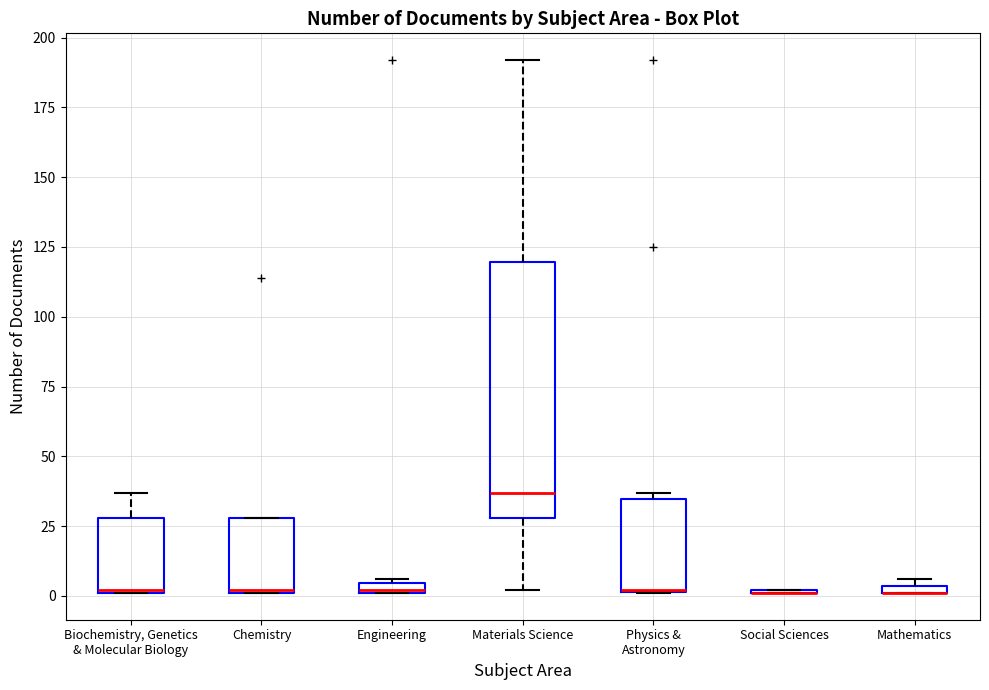

Which box is the tallest, from its lower edge to its upper edge?

Materials Science